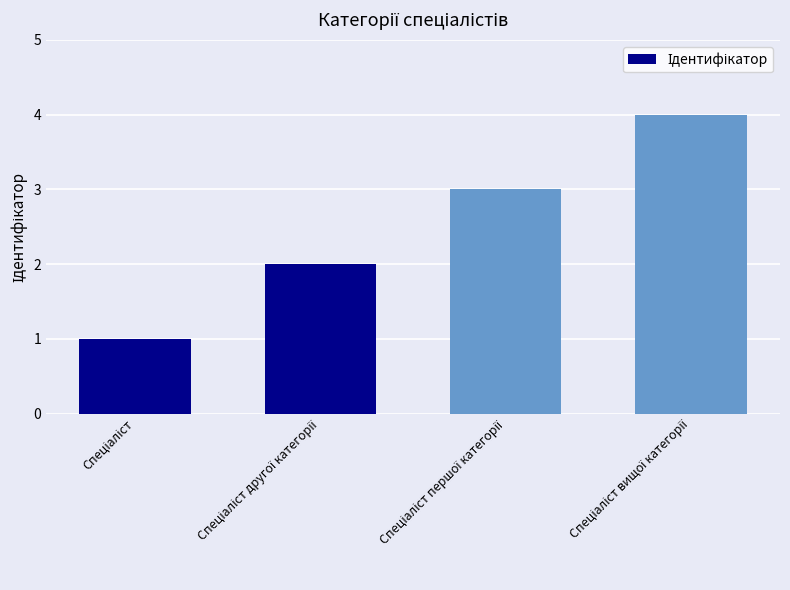

Reading left to right, extract all data points from this chart.

1	2	3	4